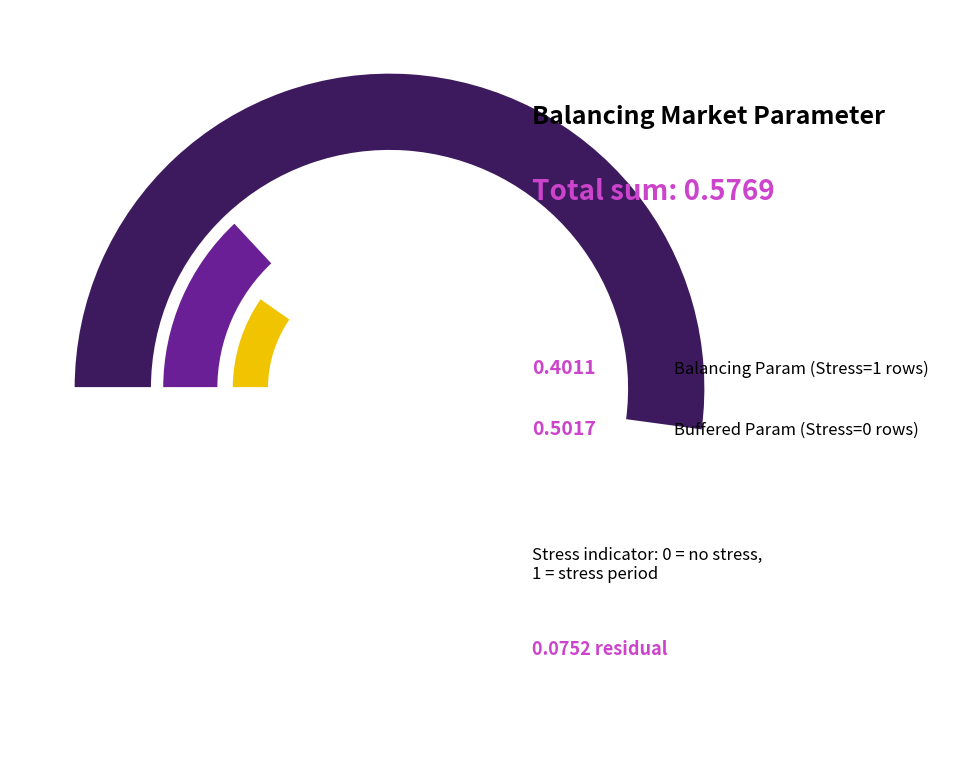

Is it true that 28 is 13% of the pie?

False